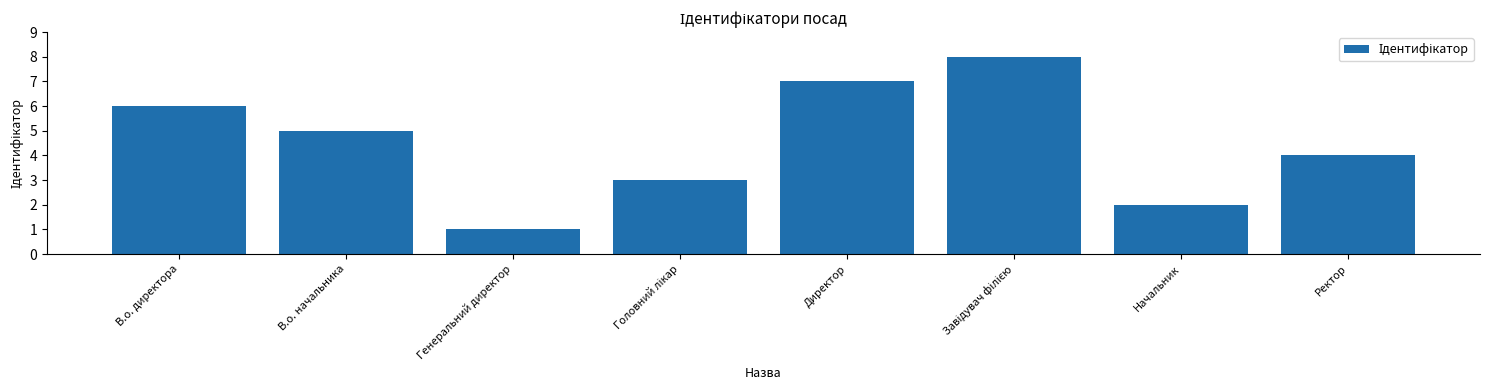

What is the change in value from Генеральний директор to Директор?

+6